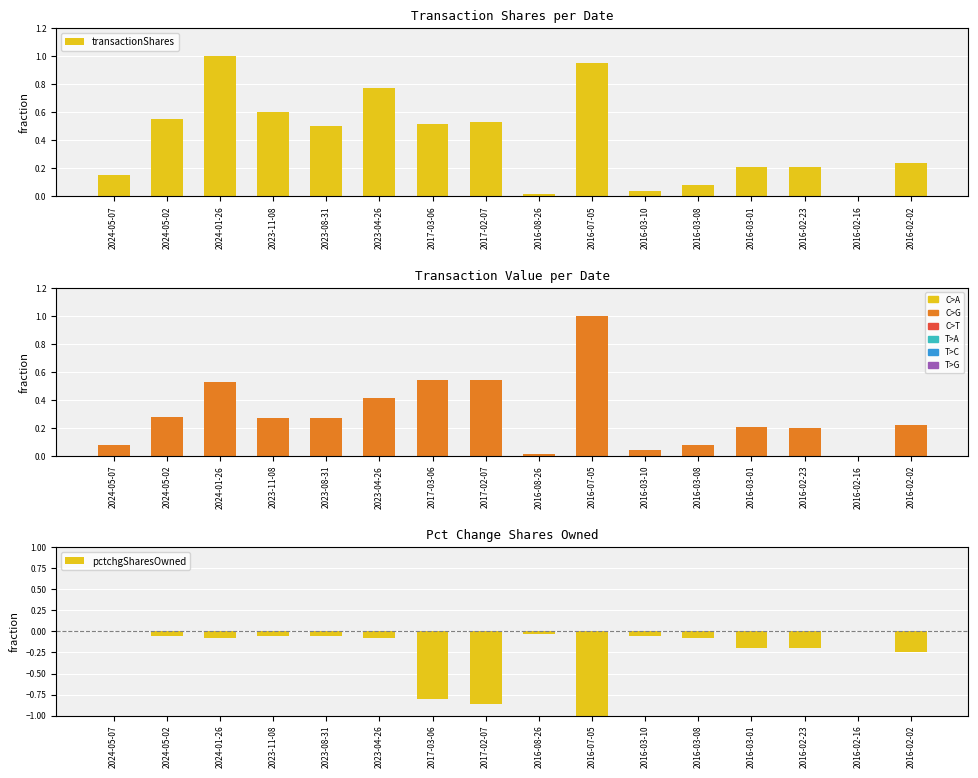

The value of pctchgSharesOwned at 2024-05-02 is -0.1. True or false?

True